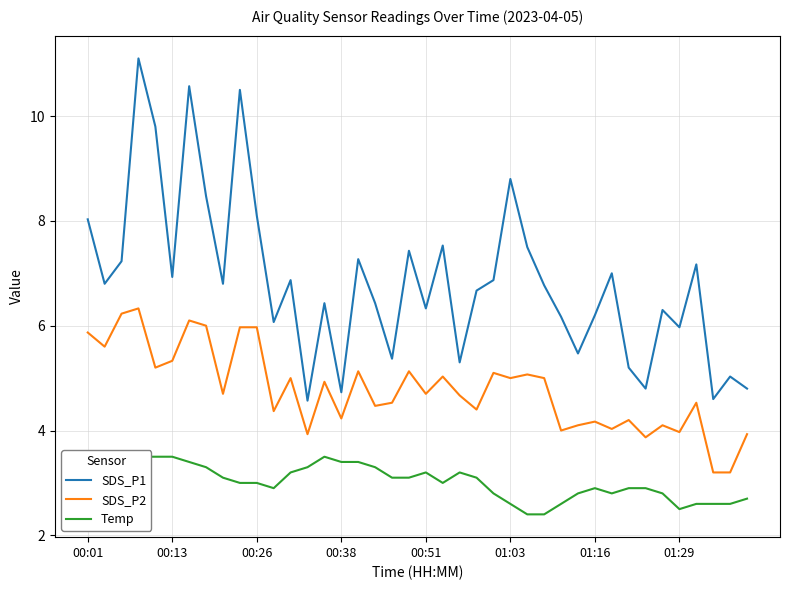

True or false: SDS_P2 and SDS_P1 intersect in this chart.

False